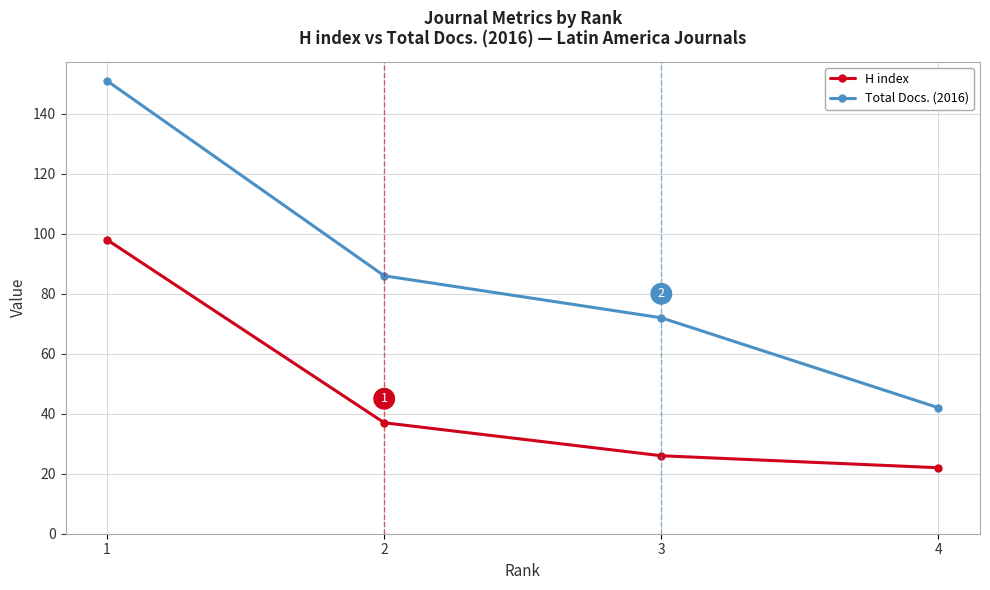

What is the spread (max minus min) of values at 4?

20